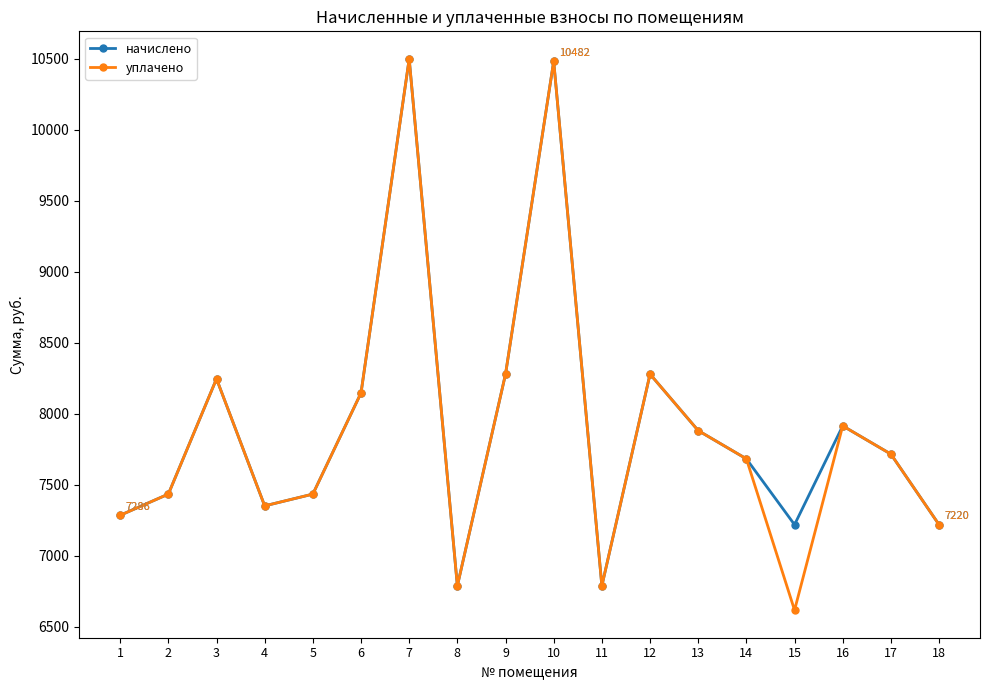

What is the highest value of the начислено series?

10499.0